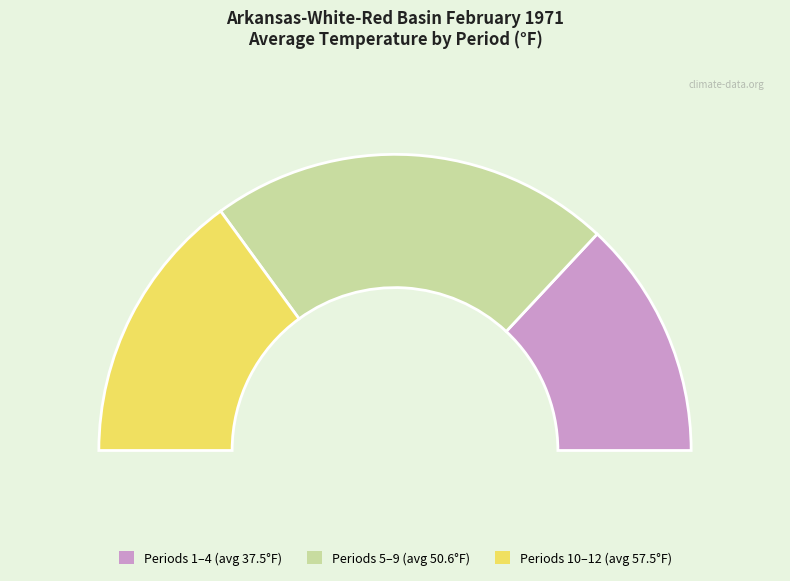

Does Period 12 account for over 50% of the chart?

No